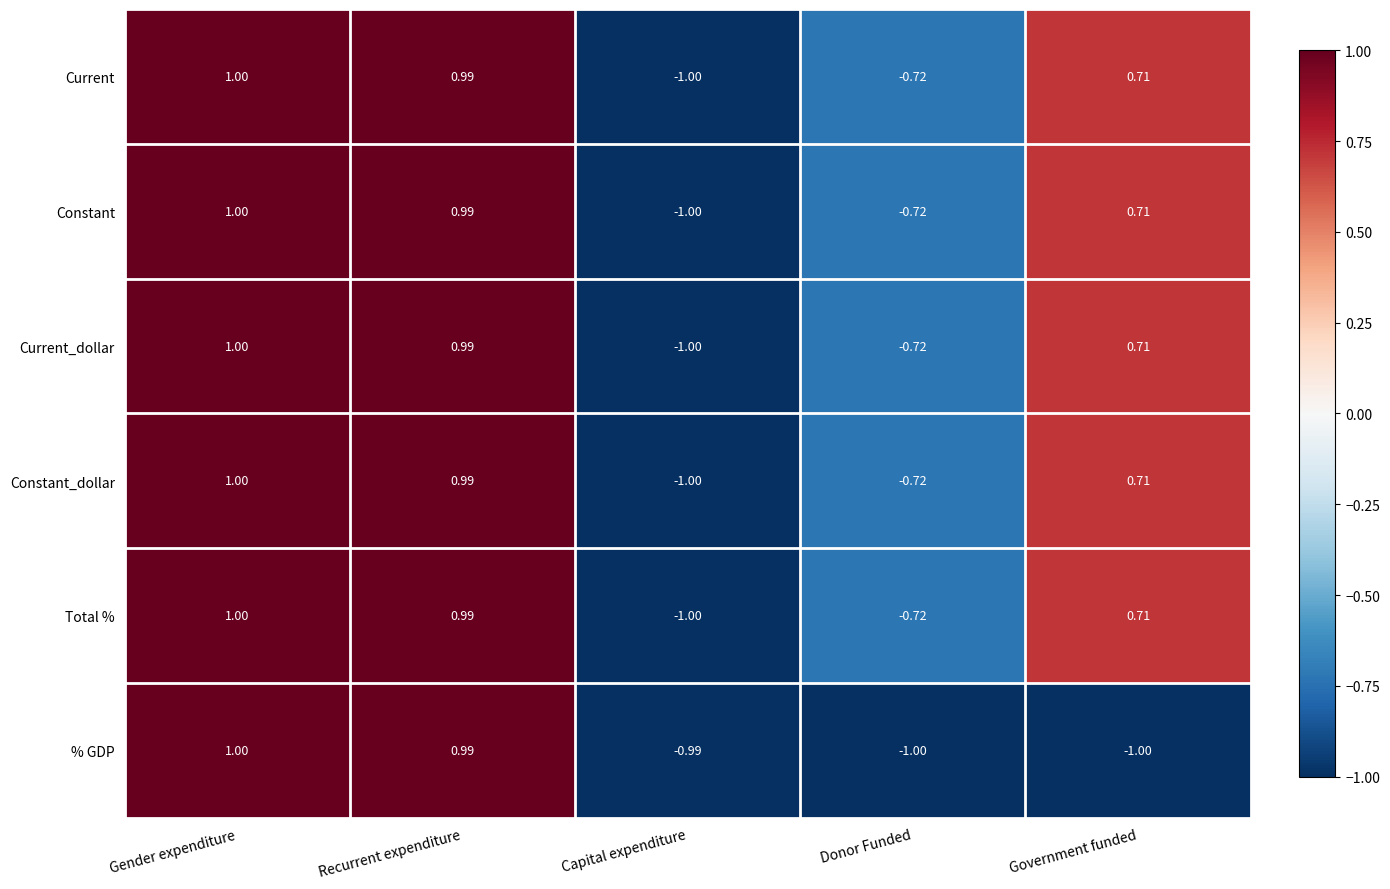

Where does the % GDP series first go above 0?

Gender expenditure